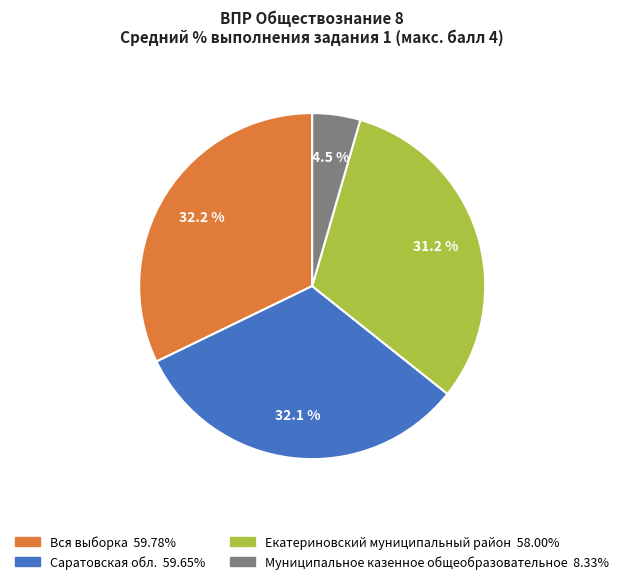

Does any single category account for the majority?

No